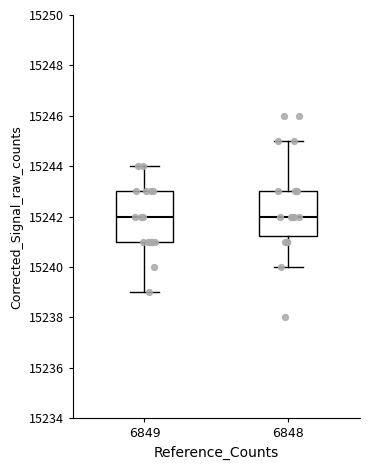

Reading left to right, read every box against the y-axis: the position of its median line, the range the box covers, and the ends of its whiskers. The values are not printed on the chart, so give them approximately, as read against the axis.

6849: median 15242.0, box 15241.0 to 15243.0, whiskers 15239.0 to 15244.0
6848: median 15242.0, box 15241.2 to 15243.0, whiskers 15240.0 to 15245.0